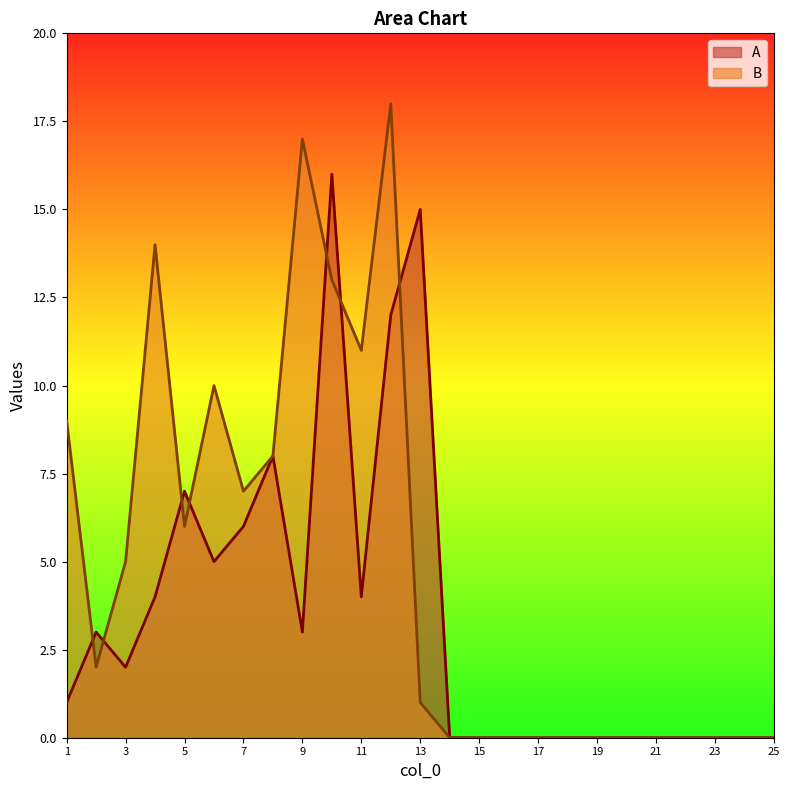

How many interior local valleys does the A series have?

4